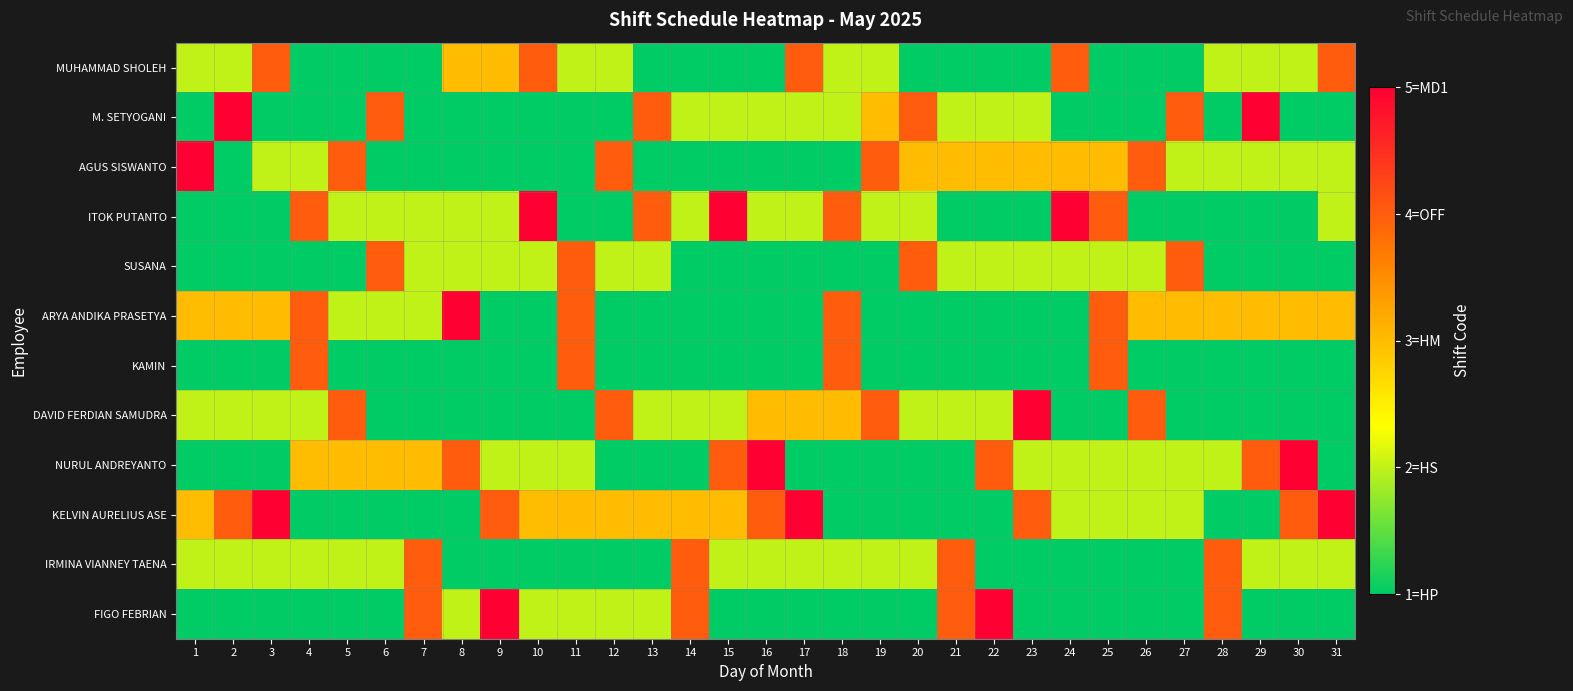

Rank the series at 6 from highest to lowest value.

M. SETYOGANI, SUSANA, NURUL ANDREYANTO, ITOK PUTANTO, ARYA ANDIKA PRASETYA, IRMINA VIANNEY TAENA, MUHAMMAD SHOLEH, AGUS SISWANTO, KAMIN, DAVID FERDIAN SAMUDRA, KELVIN AURELIUS ASE, FIGO FEBRIAN